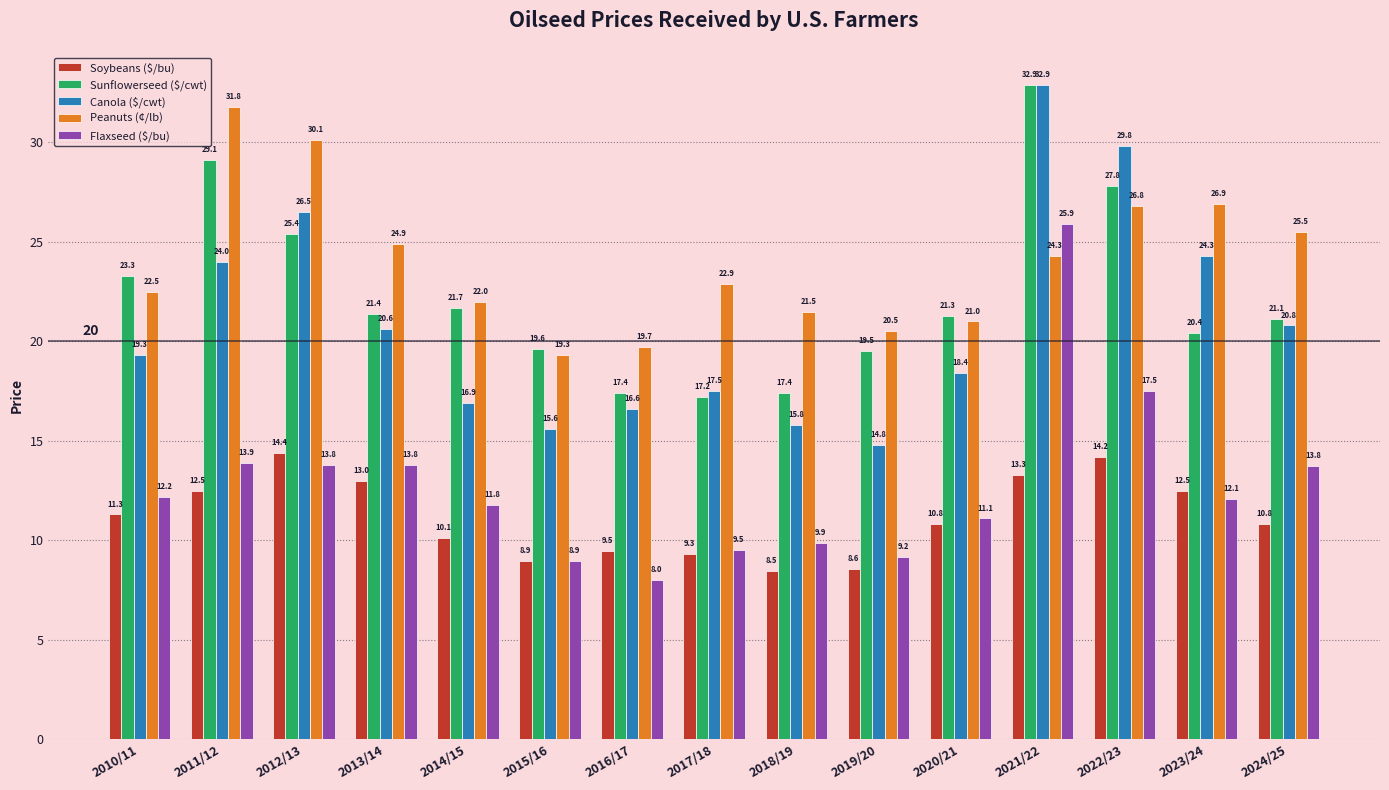

Which series has the largest range (max minus min)?

Canola ($/cwt)